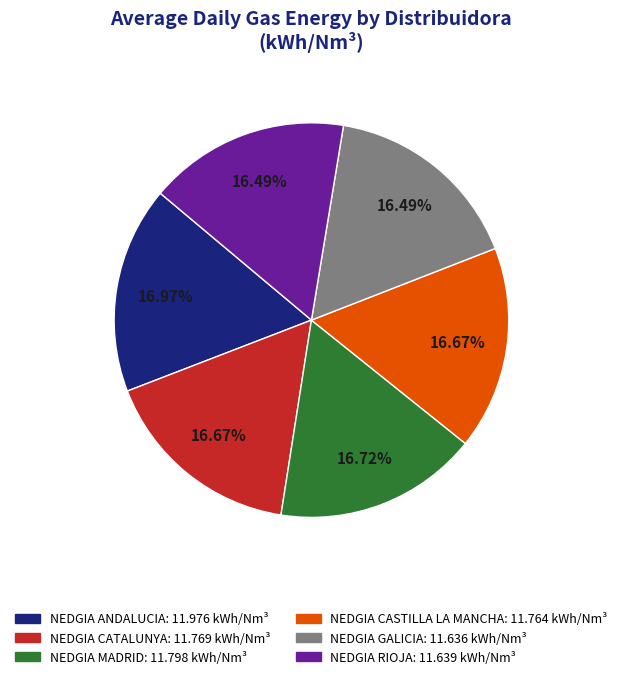

What is the ratio of the value at NEDGIA MADRID to the value at NEDGIA RIOJA?

1.0